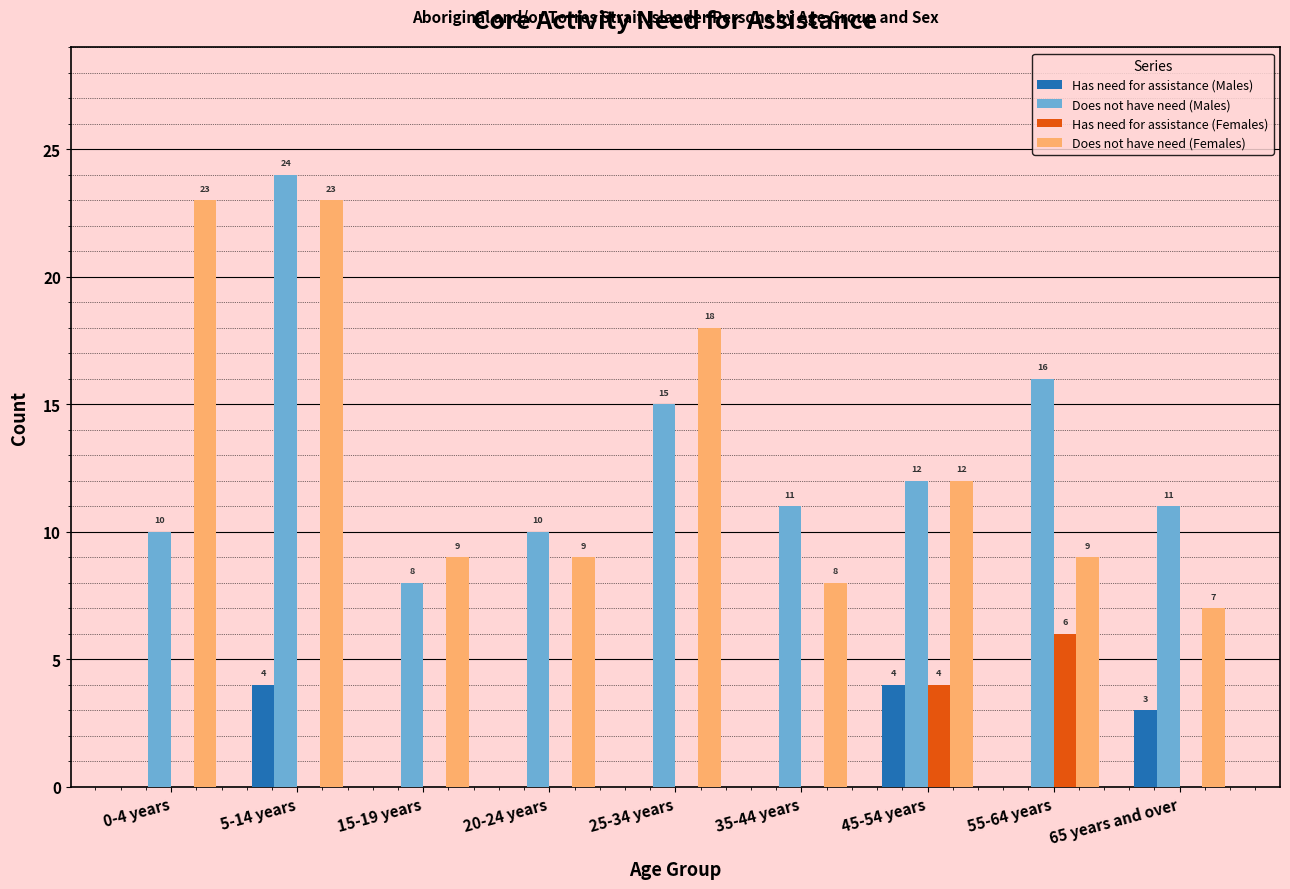

What are all the series names shown in the legend?

Has need for assistance (Males), Does not have need (Males), Has need for assistance (Females), Does not have need (Females)